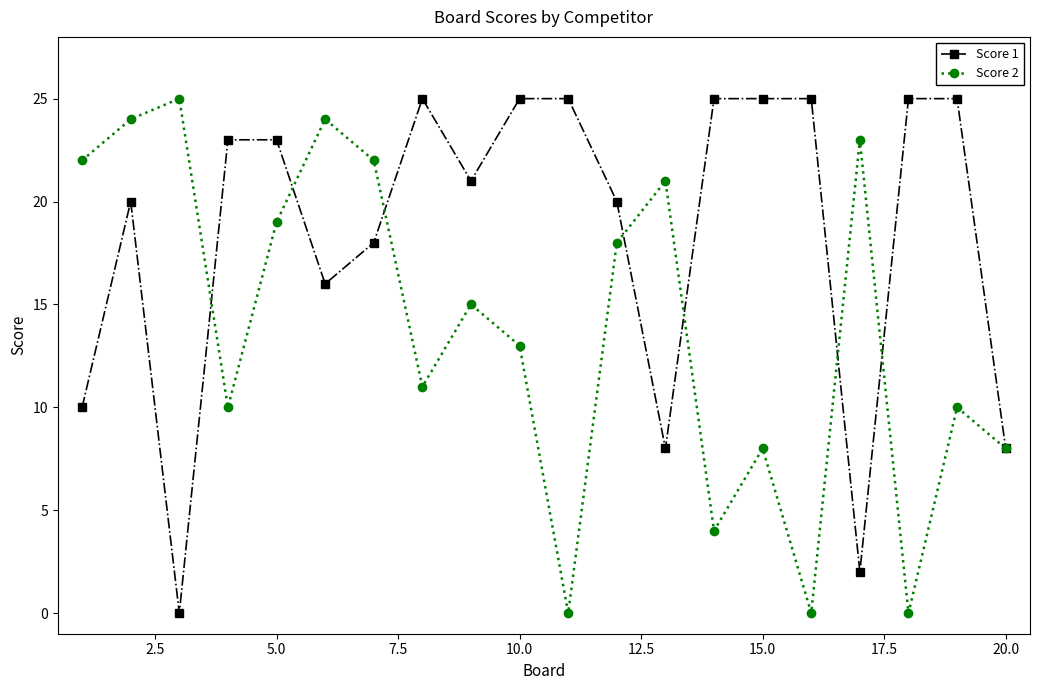

How many lines are shown in the chart?

2